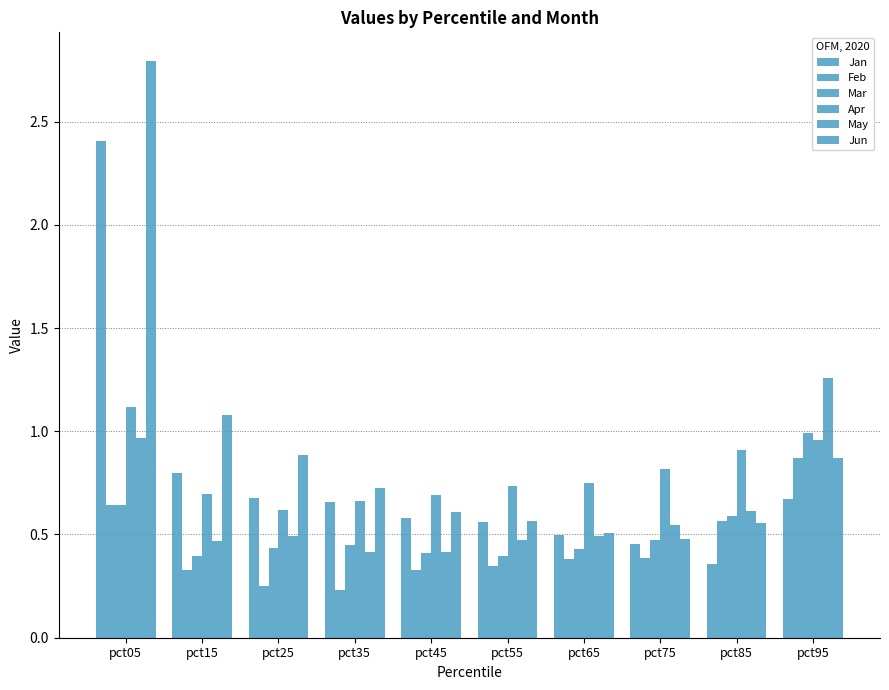

What is the difference between the maximum and minimum values in the Jun series?

2.3